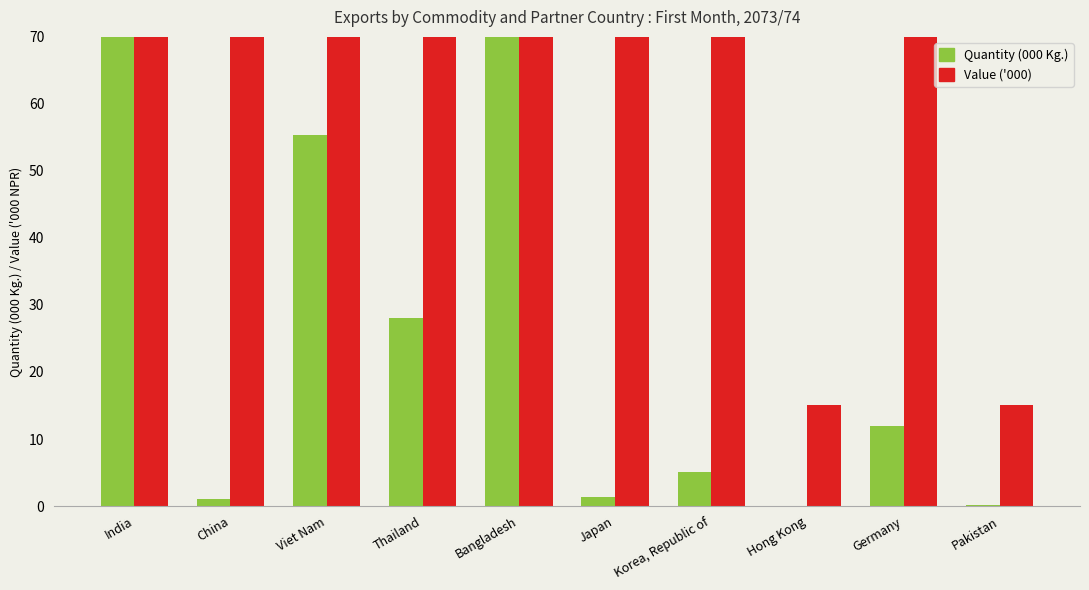

At which label does Value ('000) first exceed 6410?

India